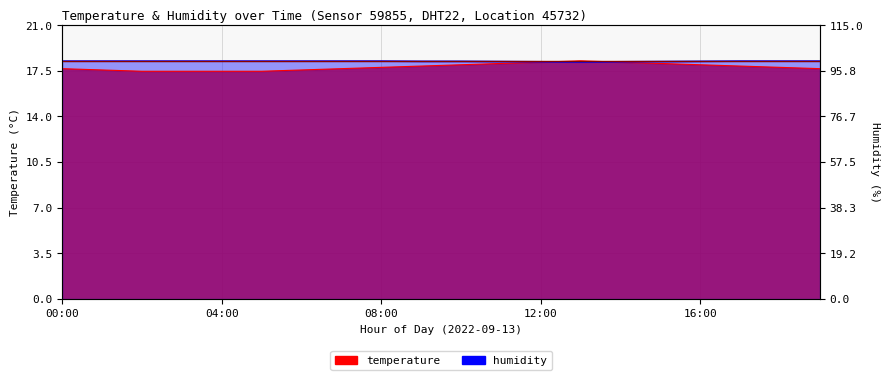

Is the value of temperature at 14:00 greater than the value of humidity at 00:00?

No